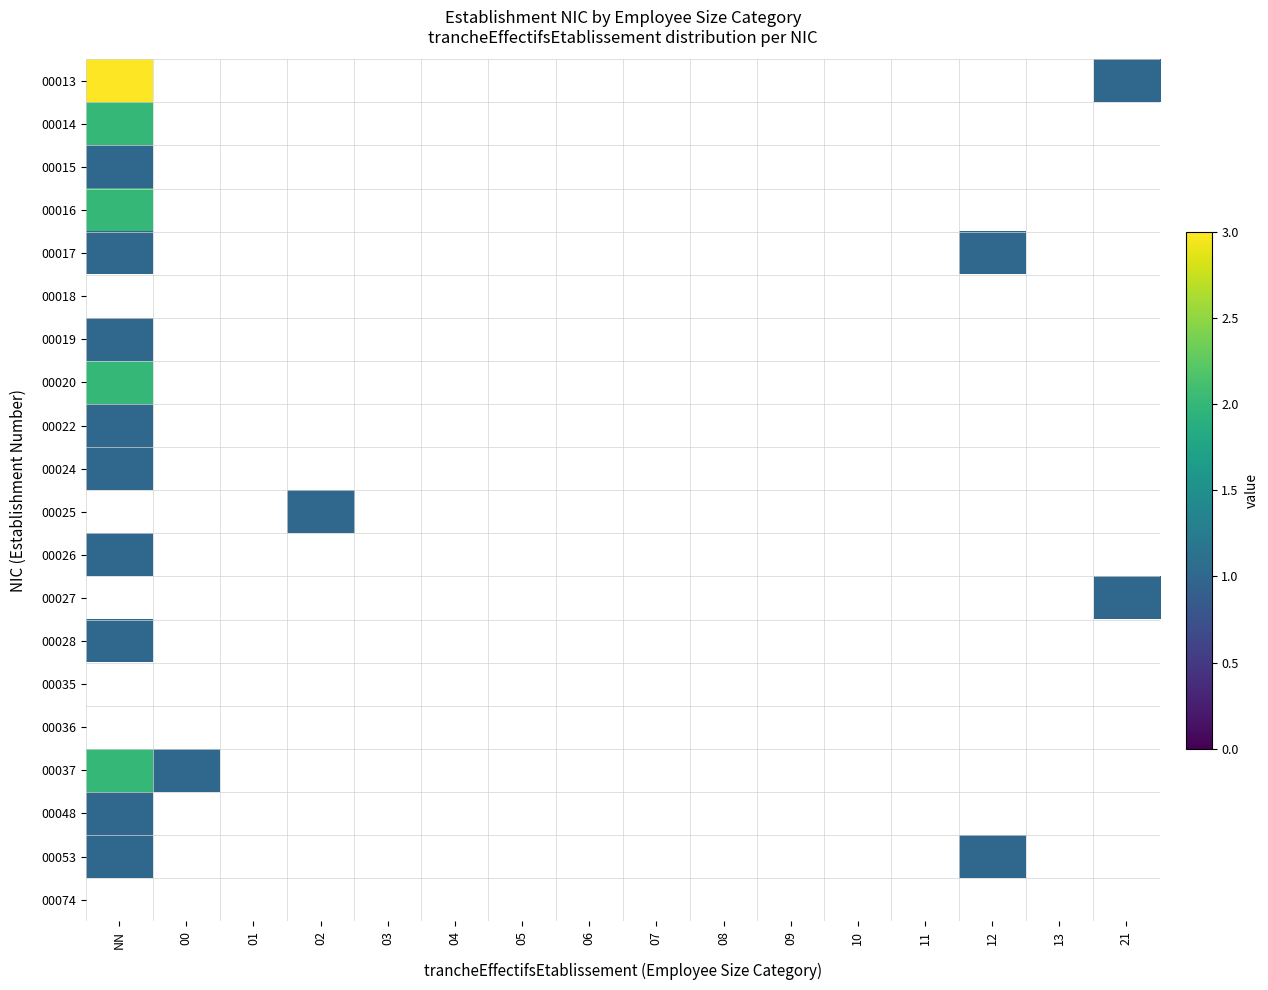

How many series are shown in this chart?

20